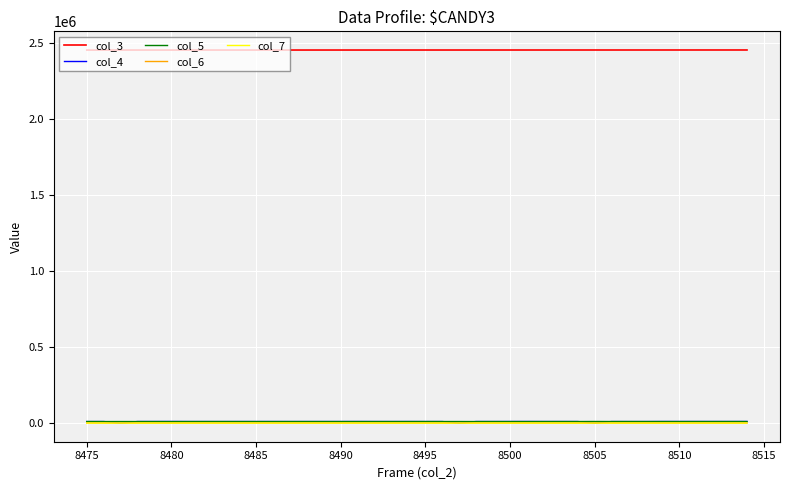

True or false: col_6 and col_3 intersect in this chart.

False